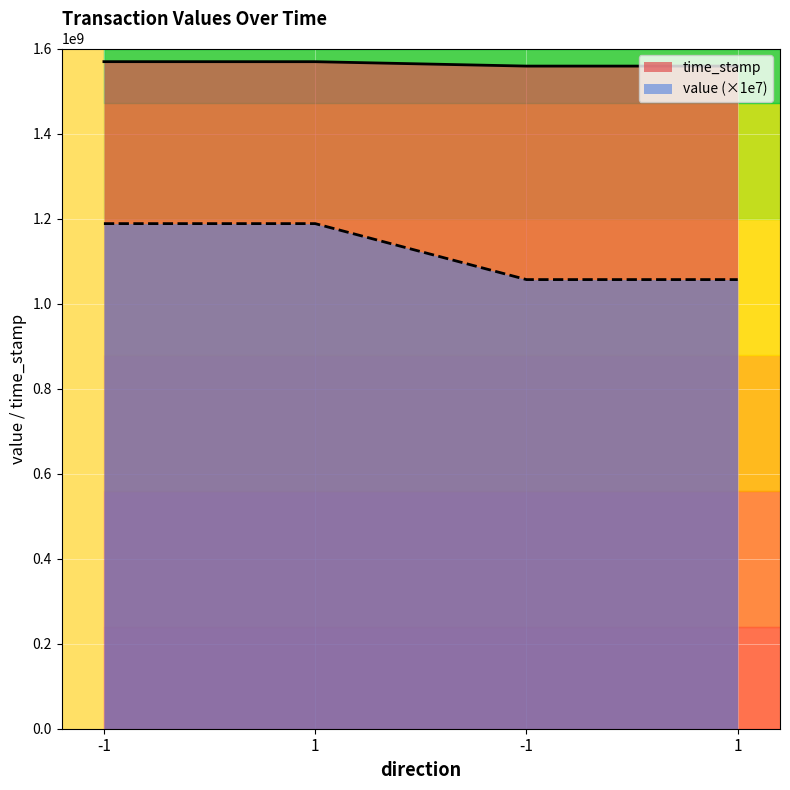

What is the label of the 1st point from the left?

-1